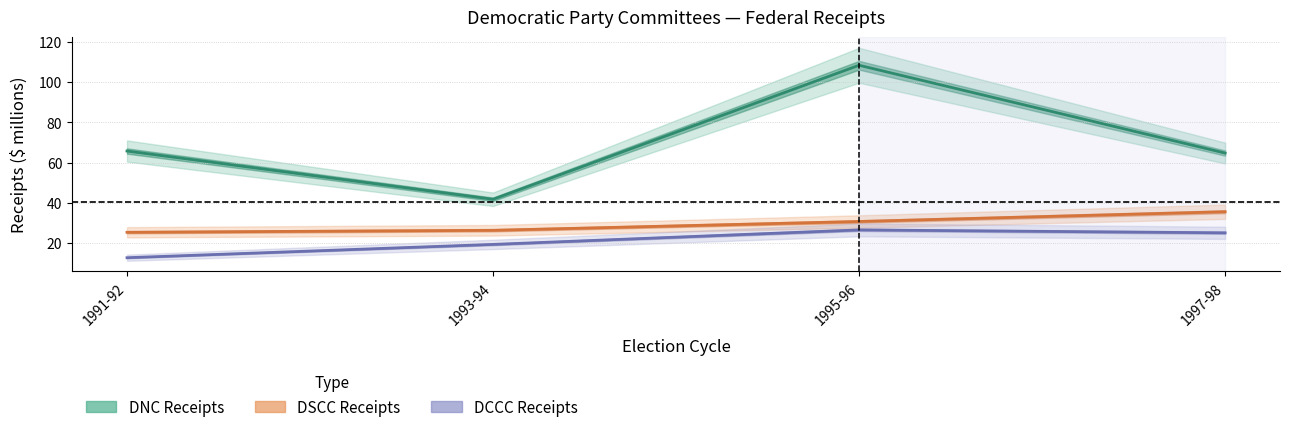

The DCCC Receipts series shows 16.7 at 1991-92. True or false?

False